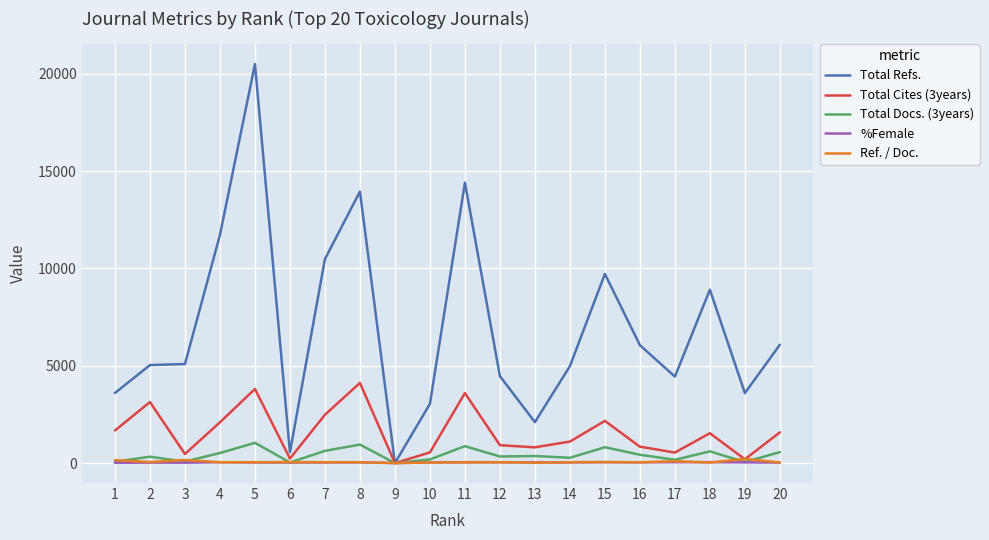

The value of Total Refs. at 7 is 10481. True or false?

True